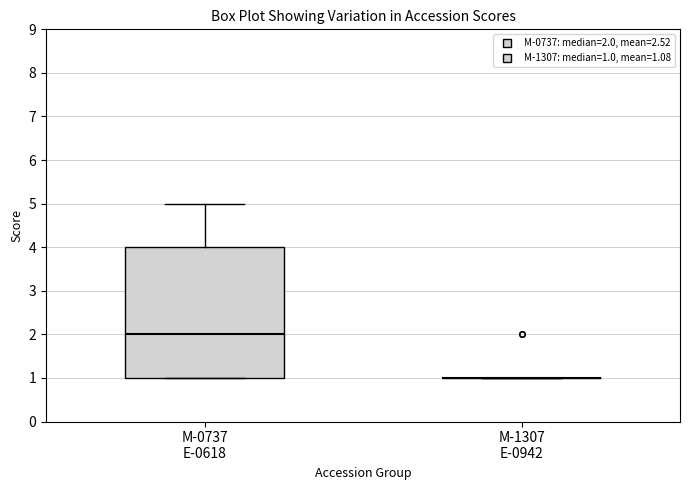

Reading left to right, read every box against the y-axis: the position of its median line, the range the box covers, and the ends of its whiskers. The values are not printed on the chart, so give them approximately, as read against the axis.

M-0737 E-0618: median 2, box 1 to 4, whiskers 1 to 5
M-1307 E-0942: box collapsed to a line at 1, whiskers 1 to 1